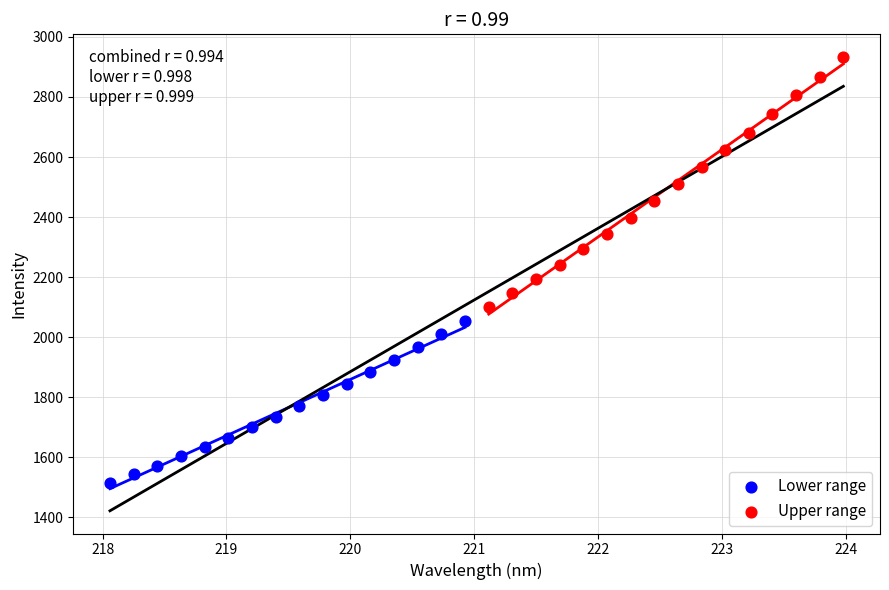

Which series reaches the maximum Y coordinate?

Upper range